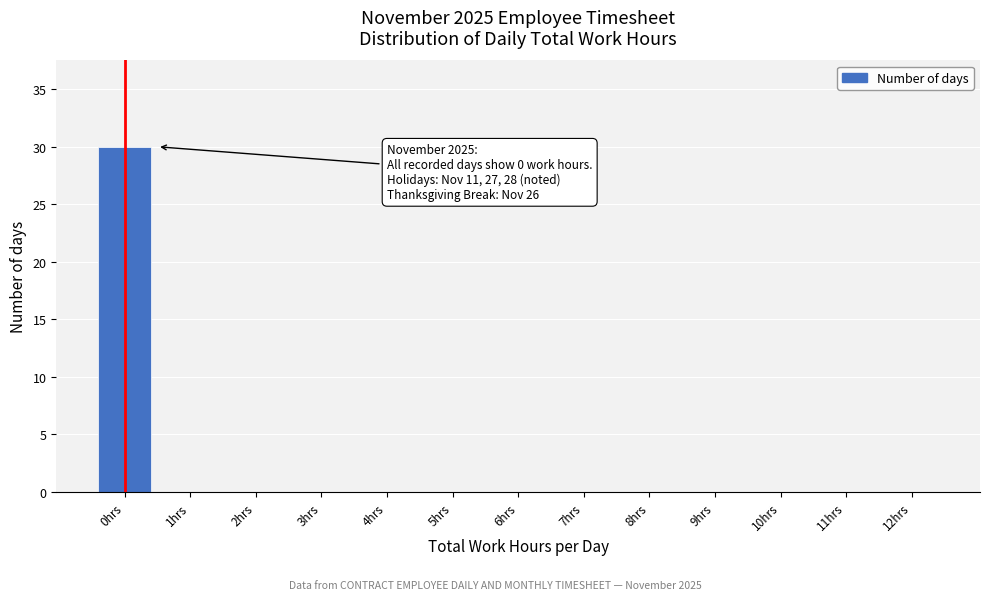

Reading left to right, list all the values displayed in this chart.

0hrs=30	1hrs=0	2hrs=0	3hrs=0	4hrs=0	5hrs=0	6hrs=0	7hrs=0	8hrs=0	9hrs=0	10hrs=0	11hrs=0	12hrs=0